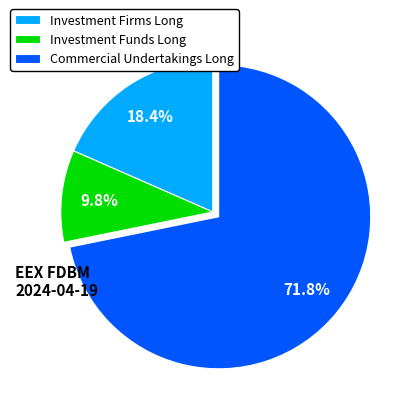

Does Commercial Undertakings Long represent more than half of the total?

Yes